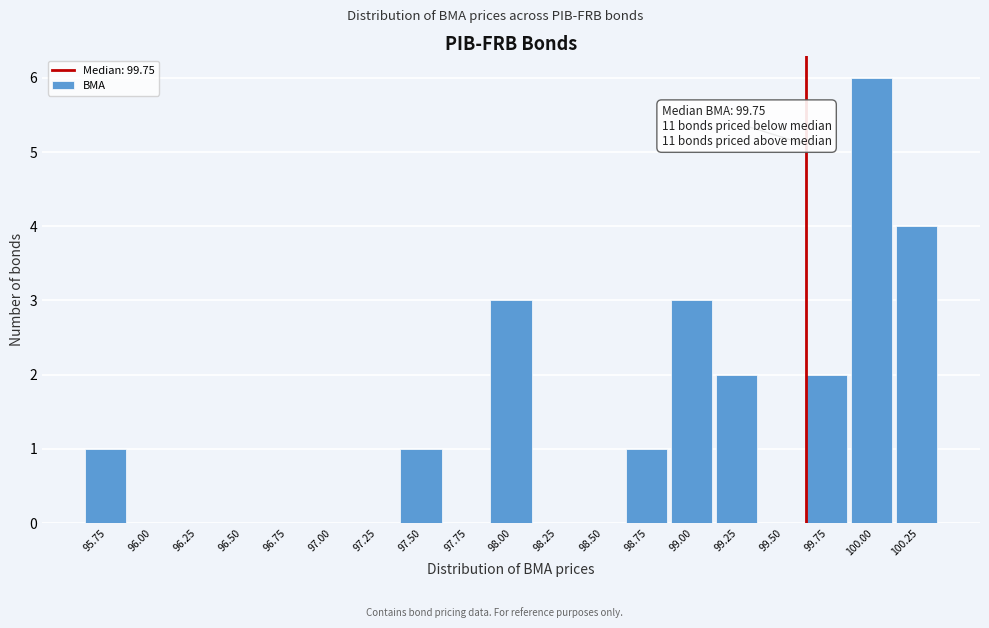

Reading left to right, list all the values displayed in this chart.

95.75=1	96.00=0	96.25=0	96.50=0	96.75=0	97.00=0	97.25=0	97.50=1	97.75=0	98.00=3	98.25=0	98.50=0	98.75=1	99.00=3	99.25=2	99.50=0	99.75=2	100.00=6	100.25=4